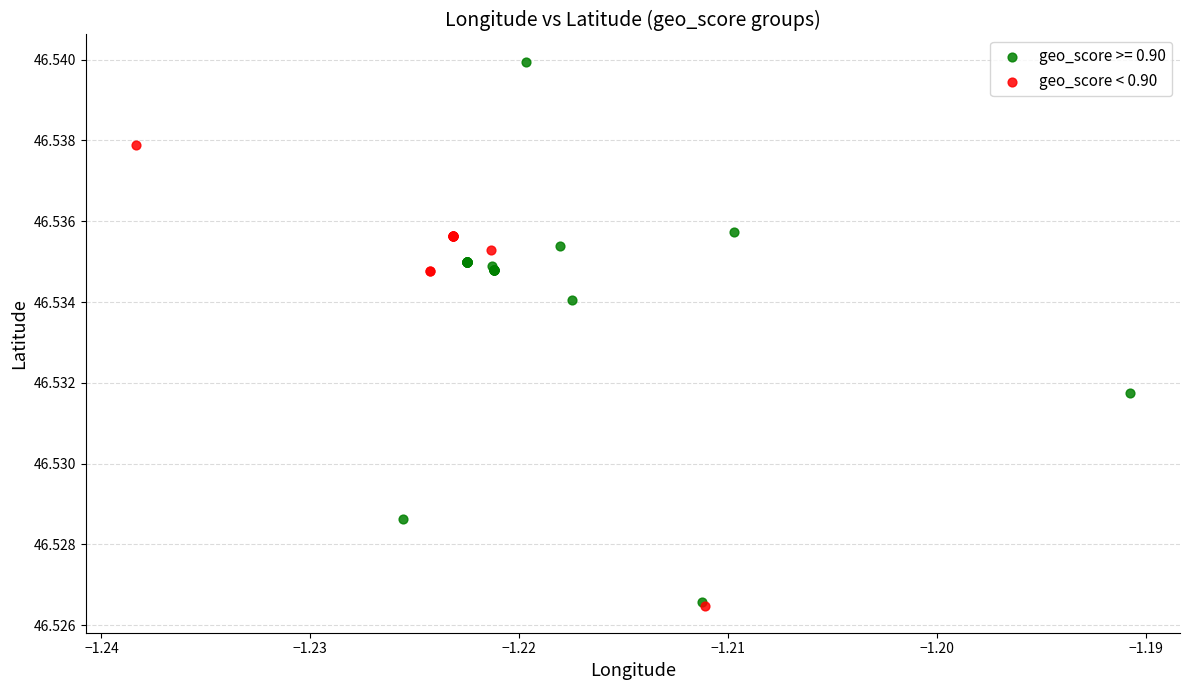

Which series has the widest spread of Y values?

geo_score >= 0.90